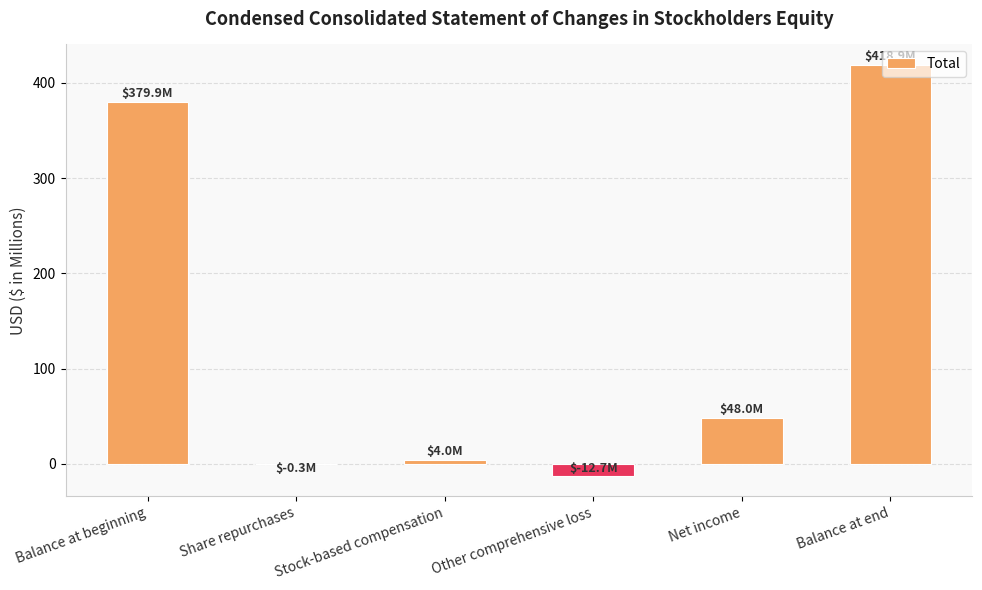

Read the value at Net income.

48.0